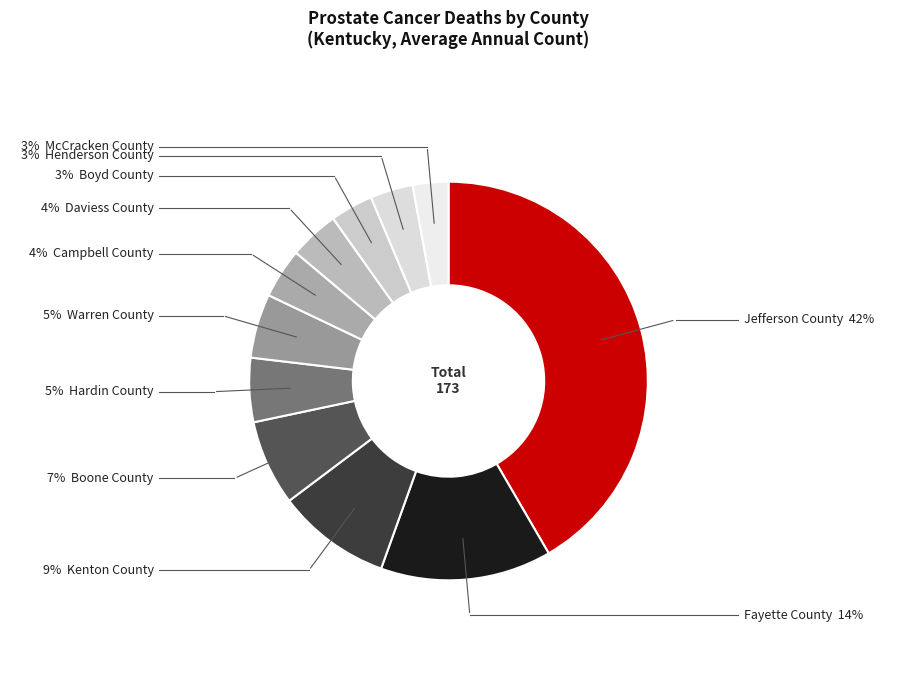

How many slices are in this pie chart?

11